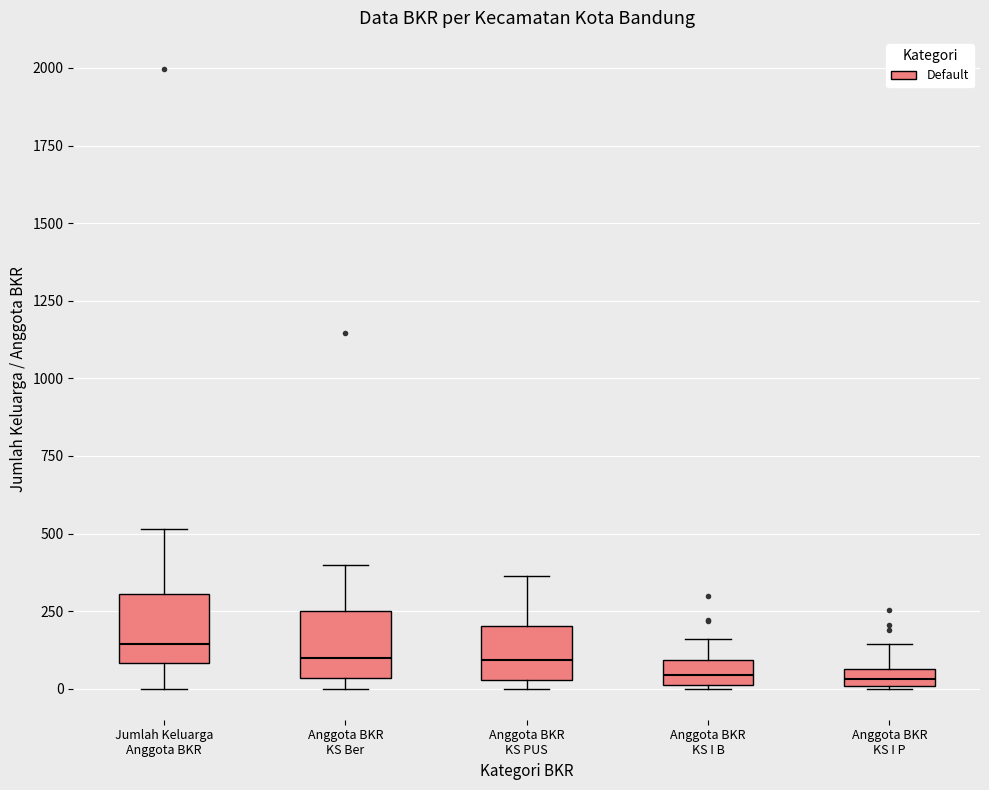

Where does the median line of the box for Anggota BKR KS Ber sit on the y-axis? The values are not printed on the chart, so give them approximately, as read against the axis.

100